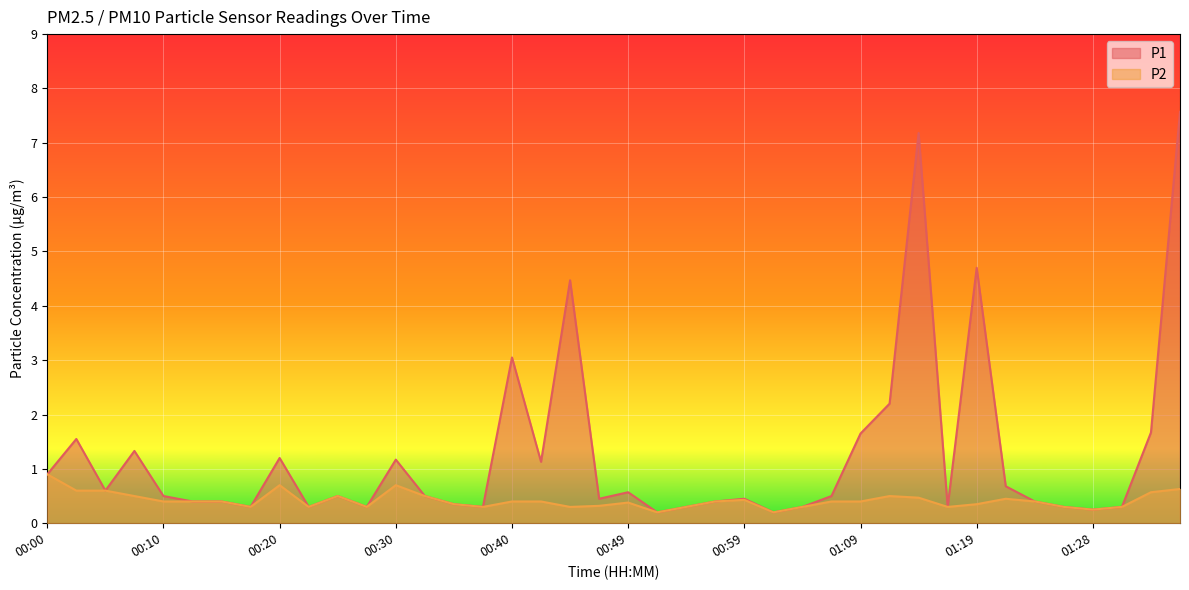

What is the value of the P1 point at the 6th from the left?

0.4